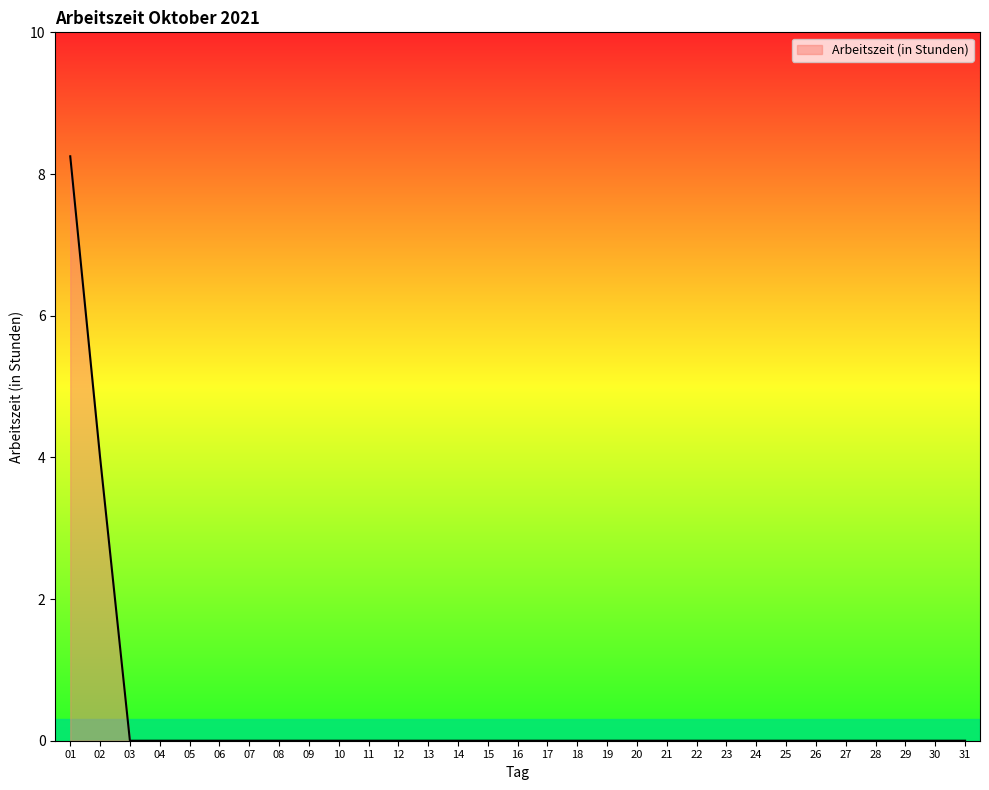

Count the number of data series in this chart.

1